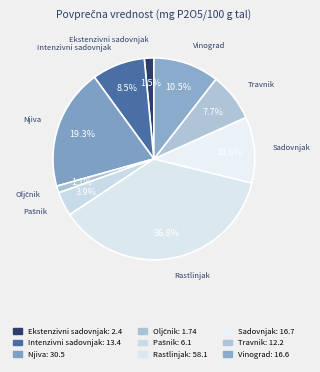

How many segments does this pie chart have?

9